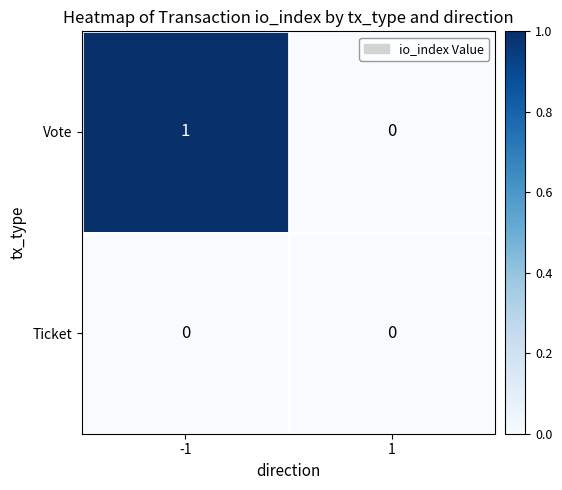

Reading left to right, list all the values displayed in this chart.

Vote: 1	0
Ticket: 0	0